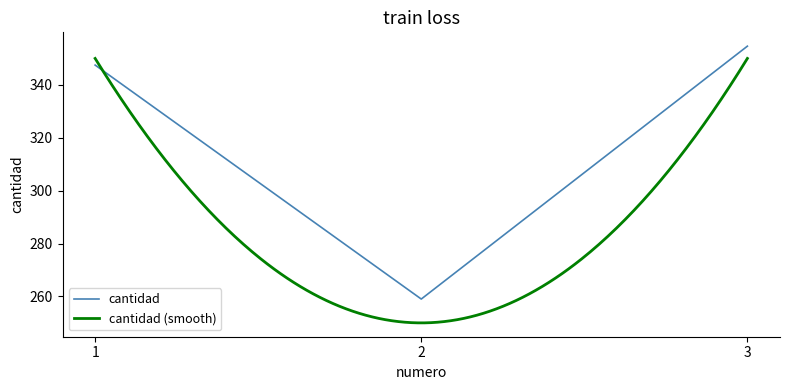

List the labels in order of value, largest first.

3, 1, 2